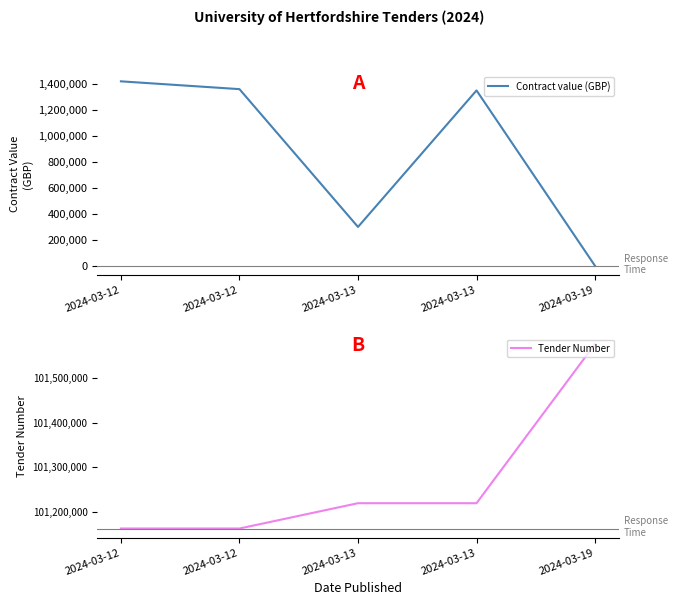

Is this an area chart (filled region under the line)?

No